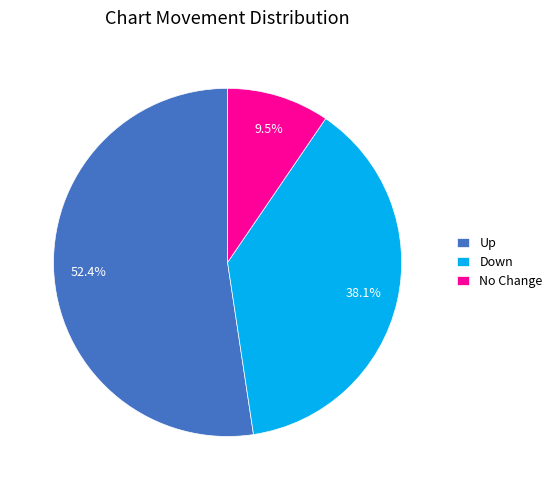

Count the number of slices in the pie.

3